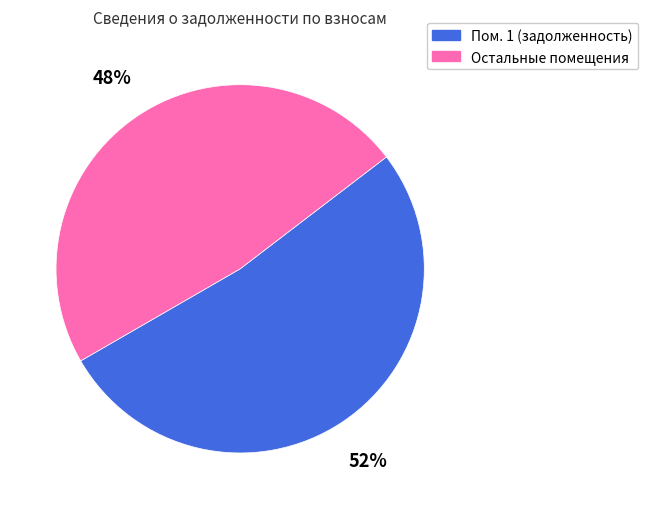

Does any single category account for the majority?

Yes